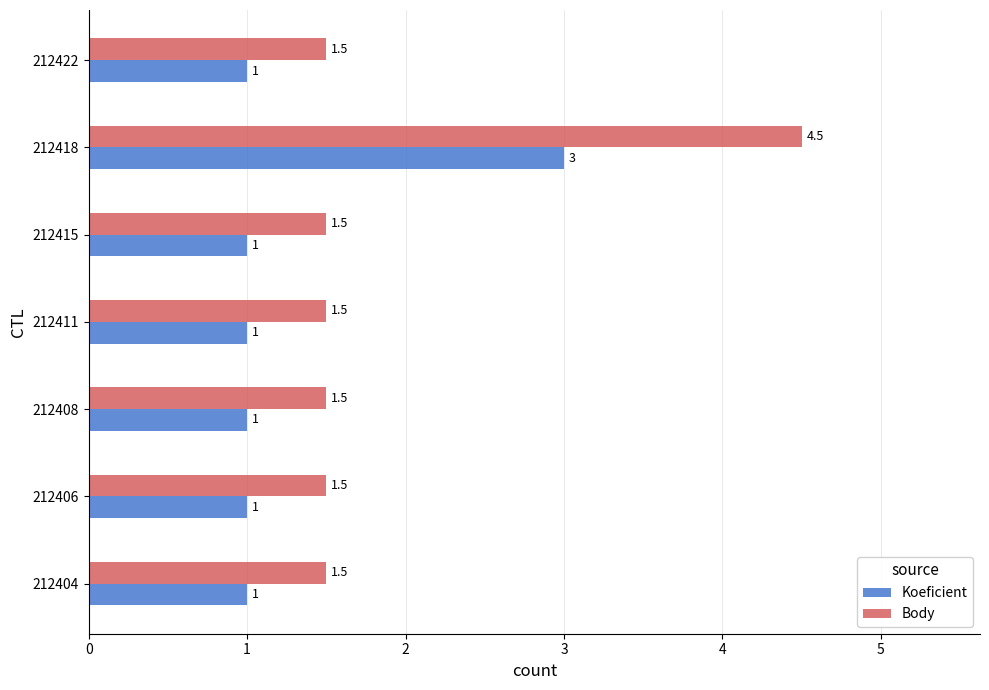

The value of Body at 212422 is 1.5. True or false?

True